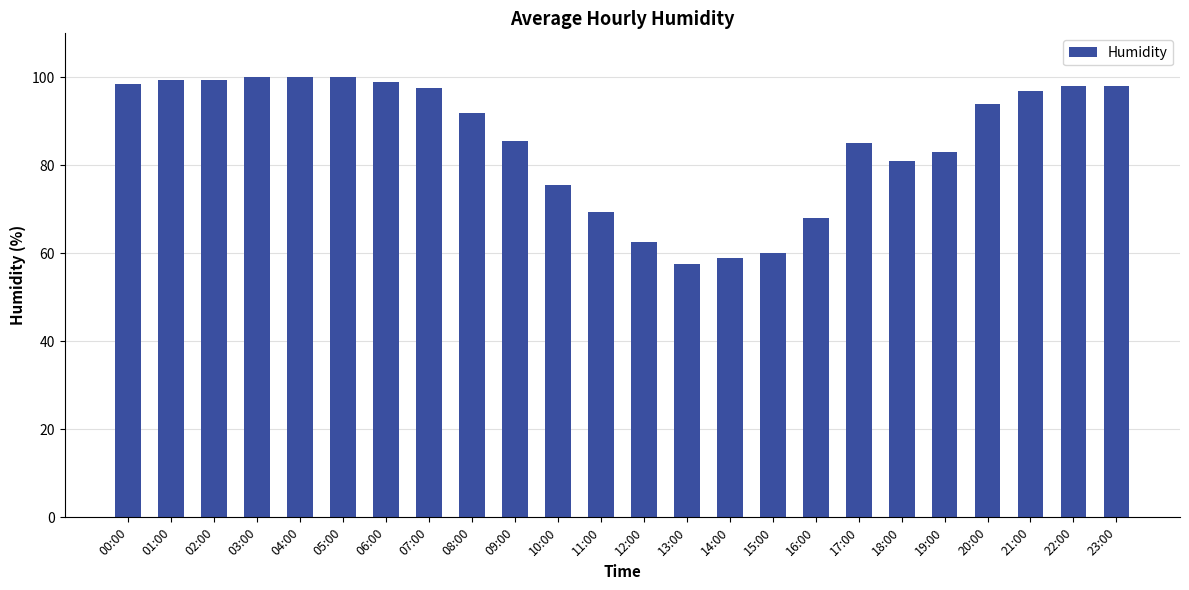

Is it true that the value at 01:00 is 131.9?

False